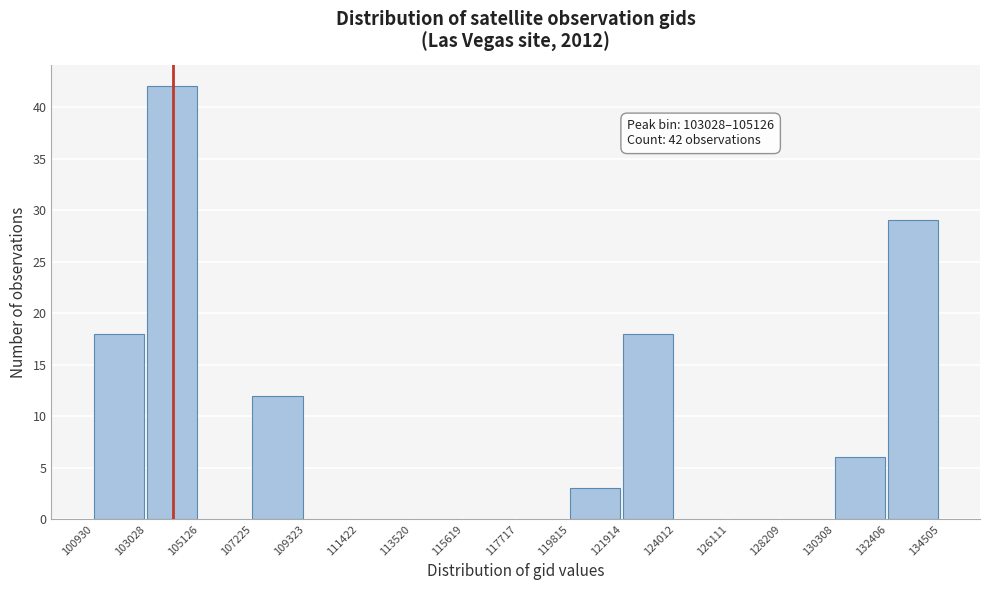

Which range on the x-axis has the tallest bar?

103028 to 105126